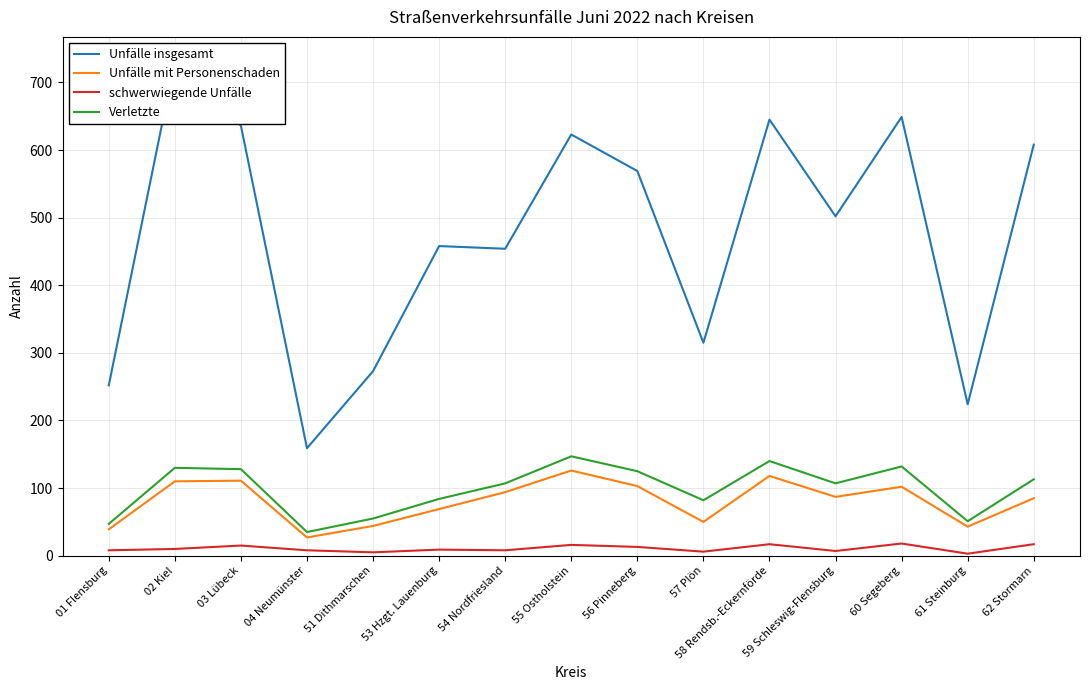

How many lines are shown in the chart?

4